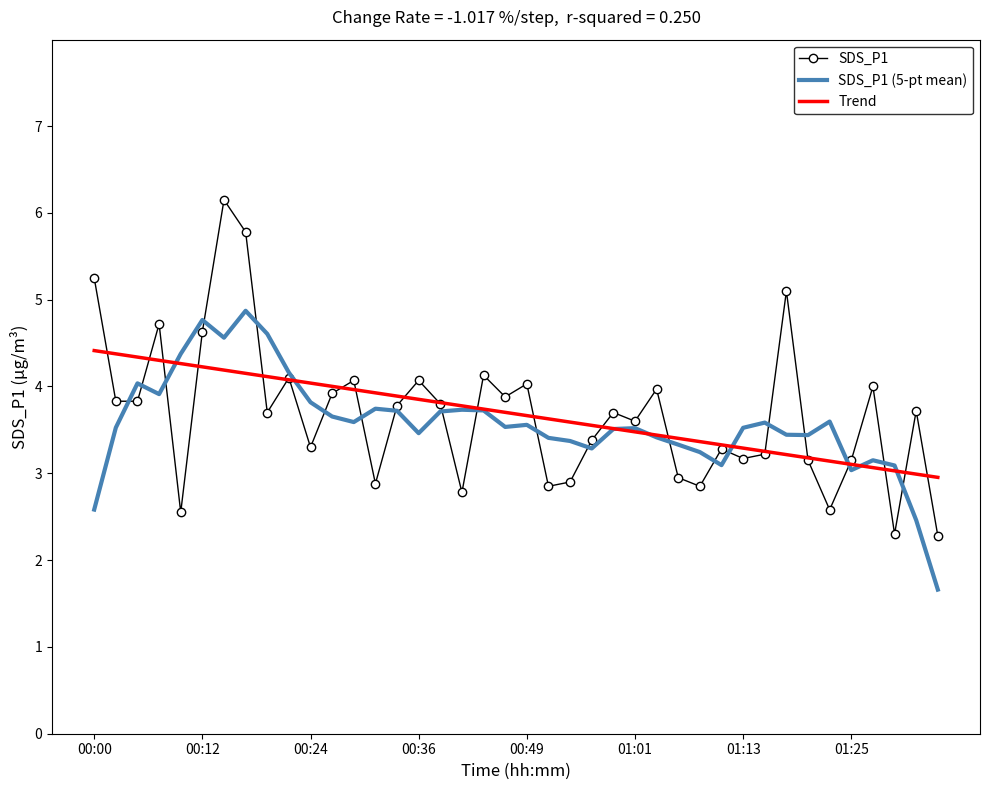

What is the greatest value displayed?

6.2